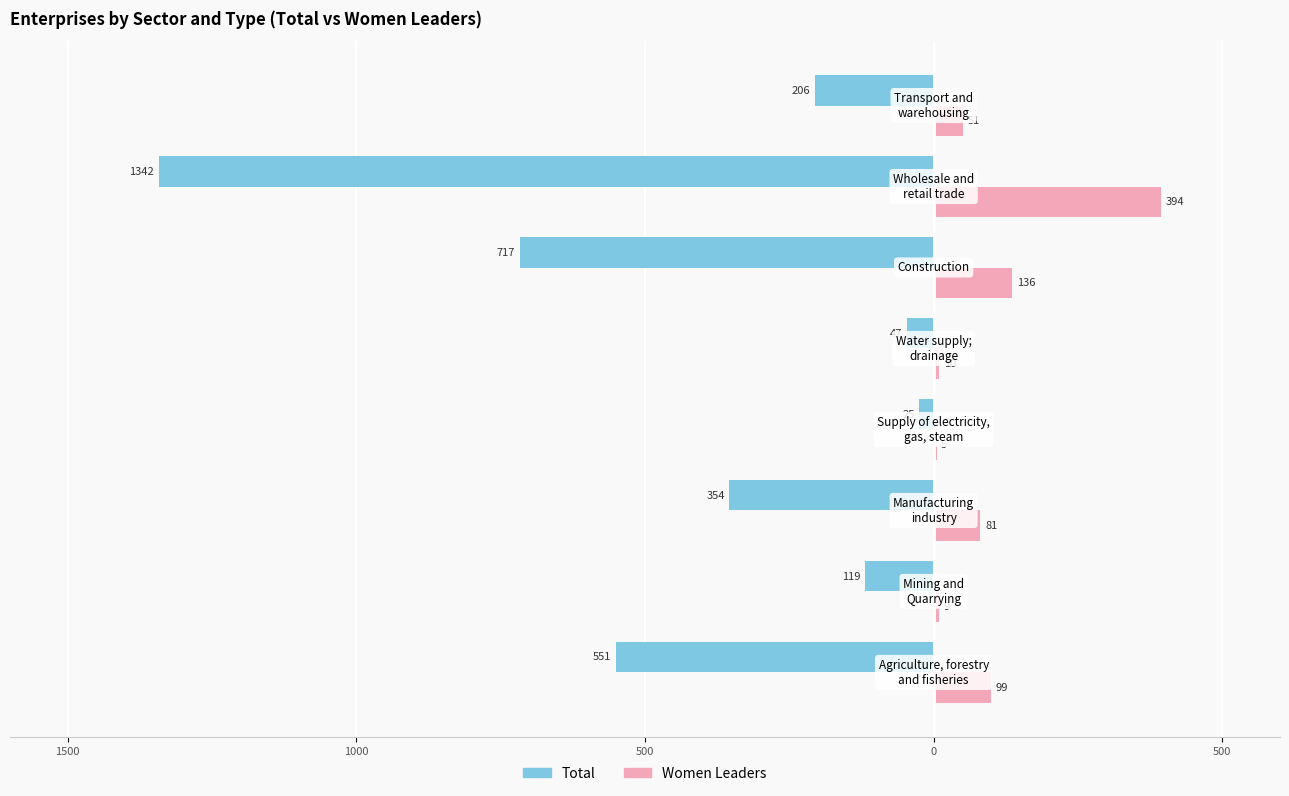

What are all the series names shown in the legend?

Total, Women Leaders